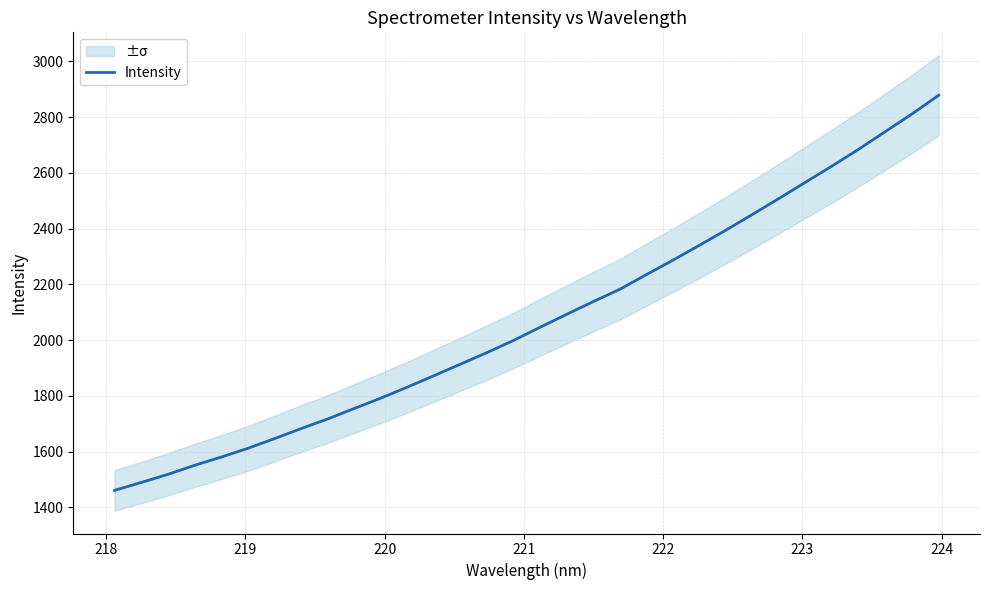

What is the value of the 16th point from the left?

1999.0